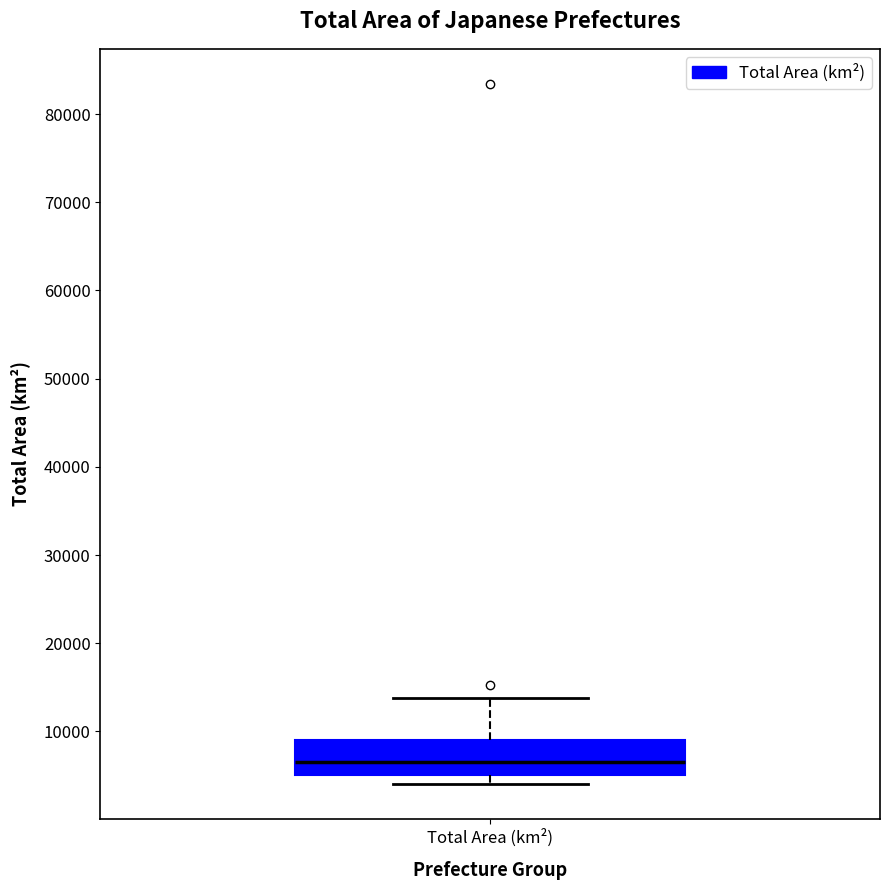

Where does the median line of the box for Total Area (km²) sit on the y-axis? The values are not printed on the chart, so give them approximately, as read against the axis.

7000